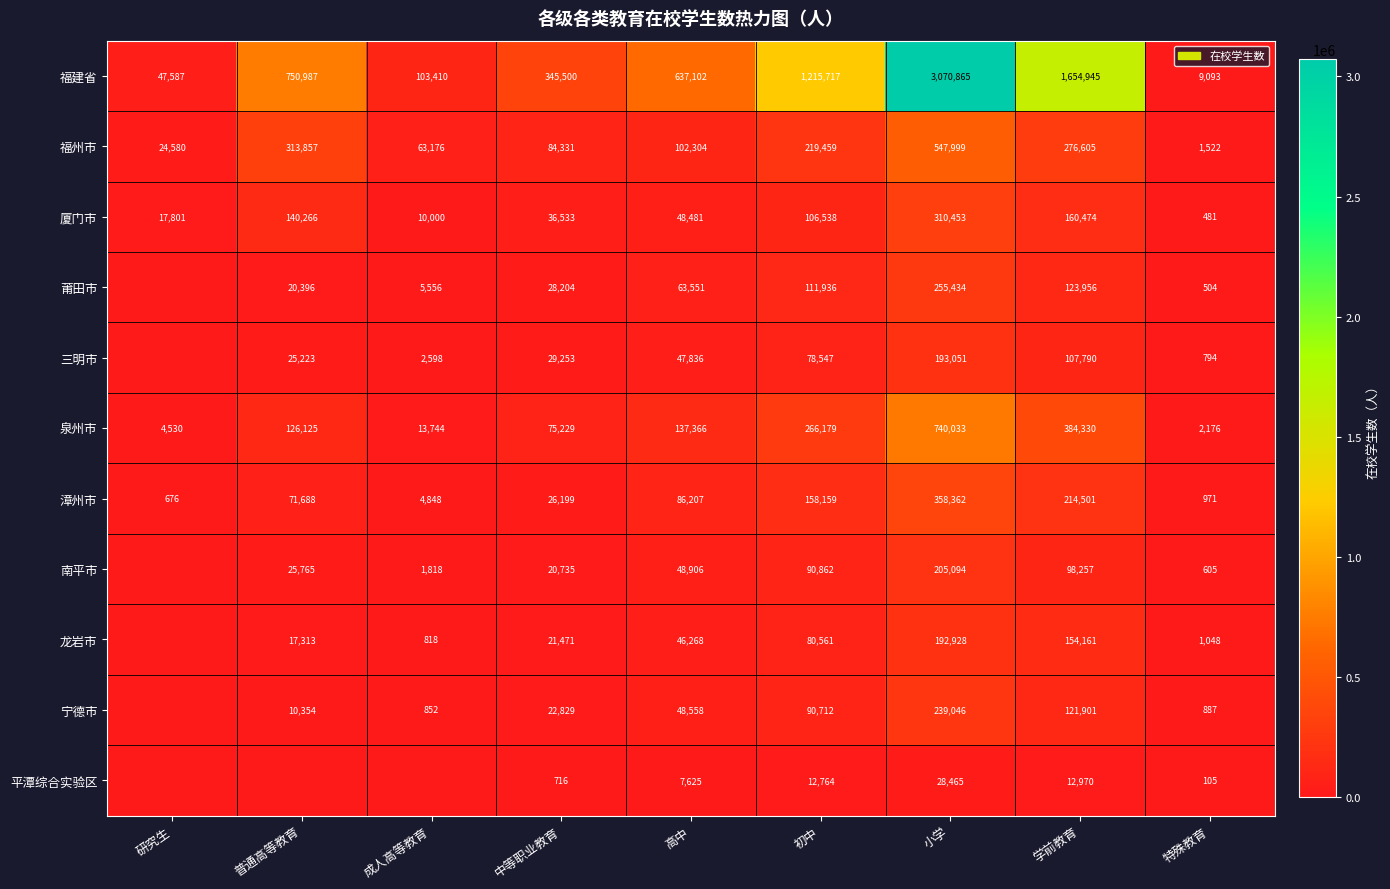

How many series are shown in this chart?

11